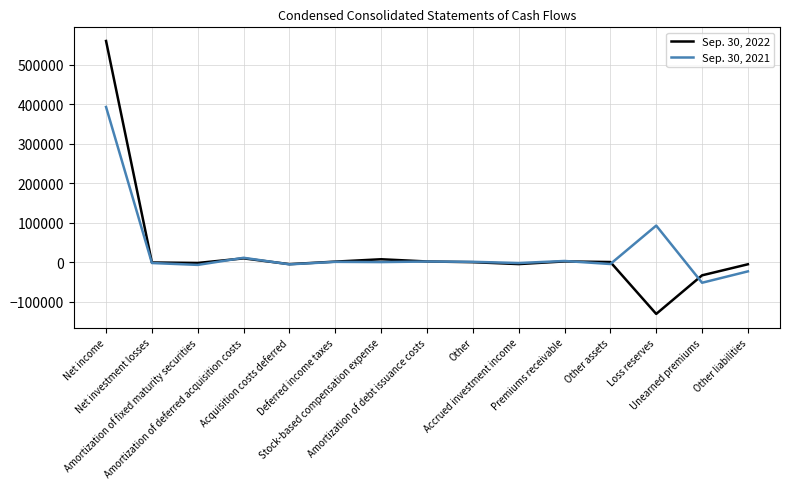

Is it true that Sep. 30, 2022 equals 9658 at Amortization of deferred acquisition costs?

True